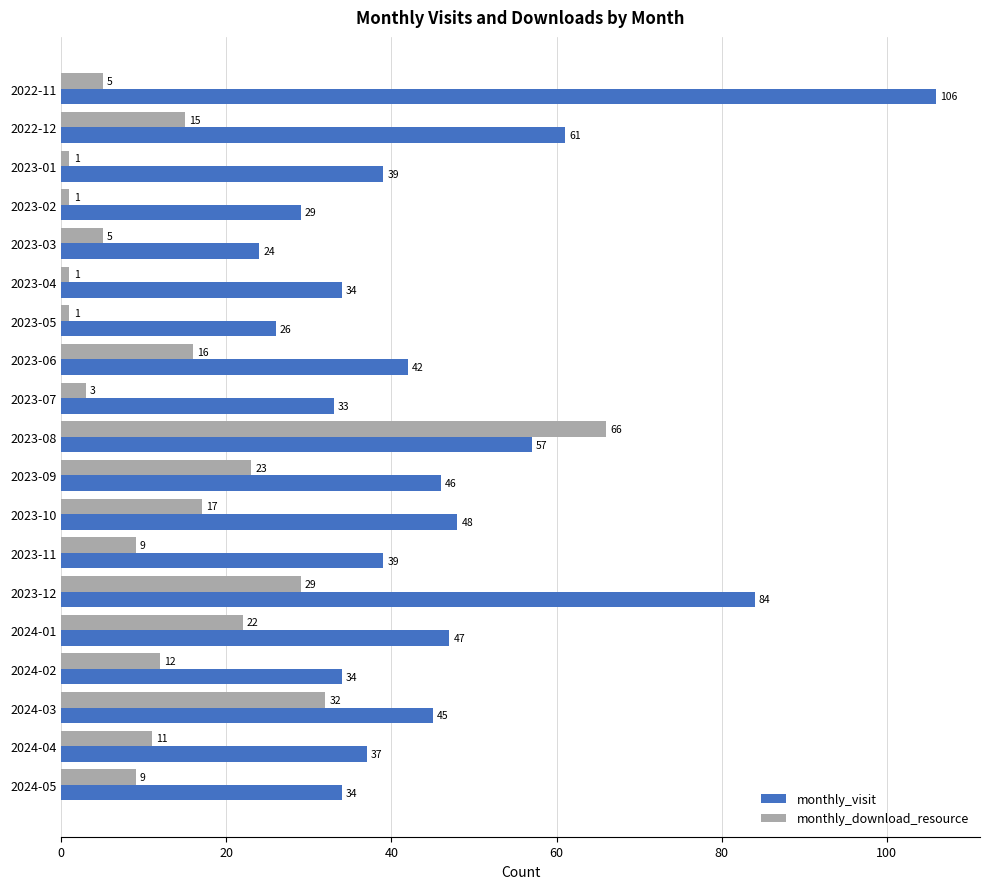

What value does the monthly_visit series have at 2022-12, to the nearest 10?

60